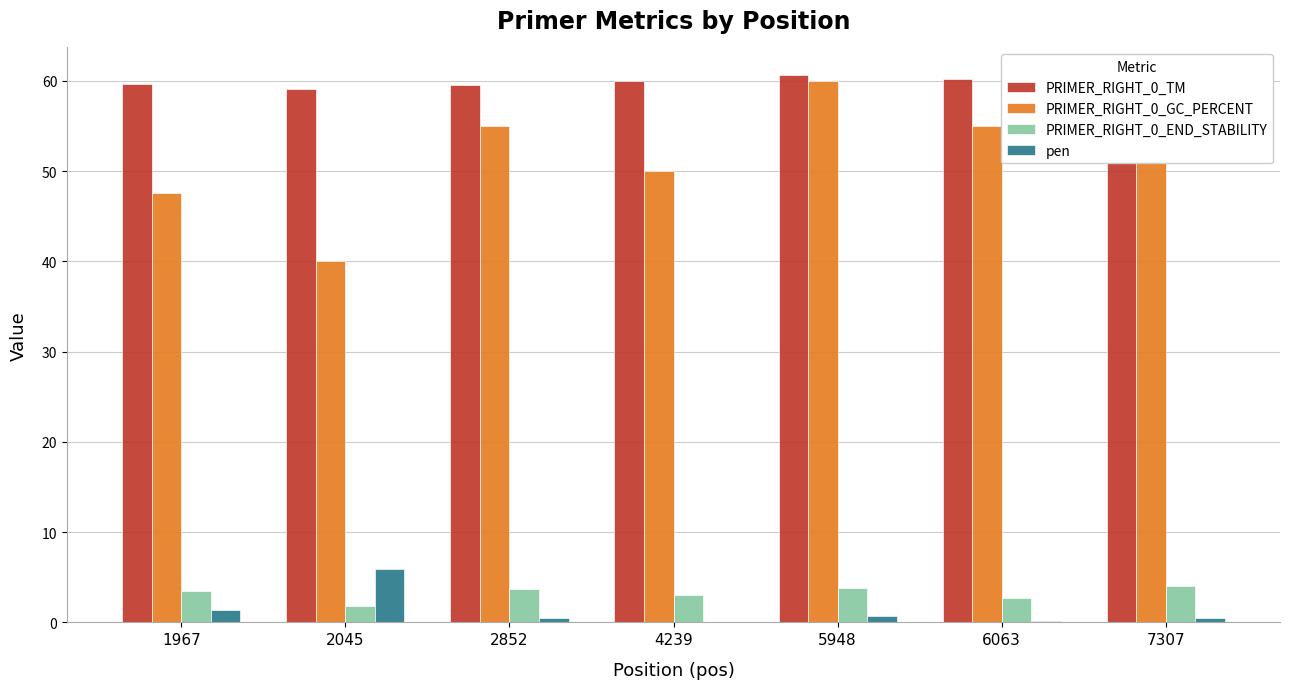

At which label is PRIMER_RIGHT_0_GC_PERCENT closest to 50?

4239